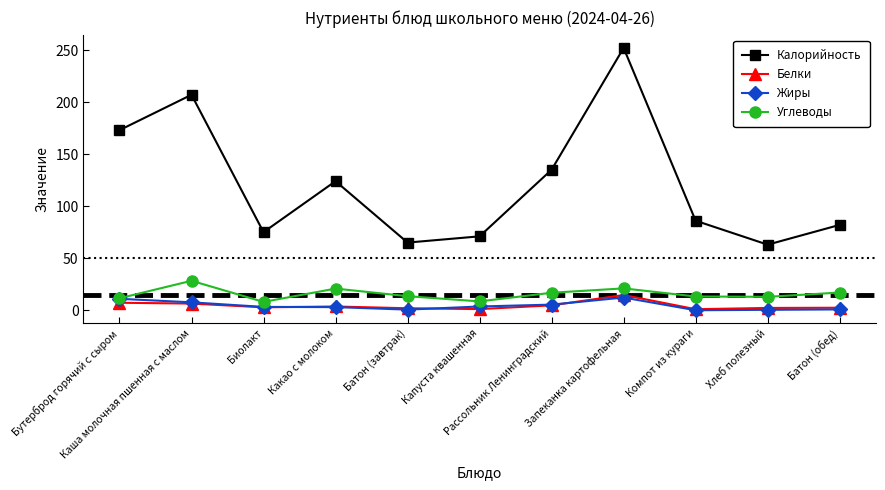

What is the maximum value shown in the chart?

252.0